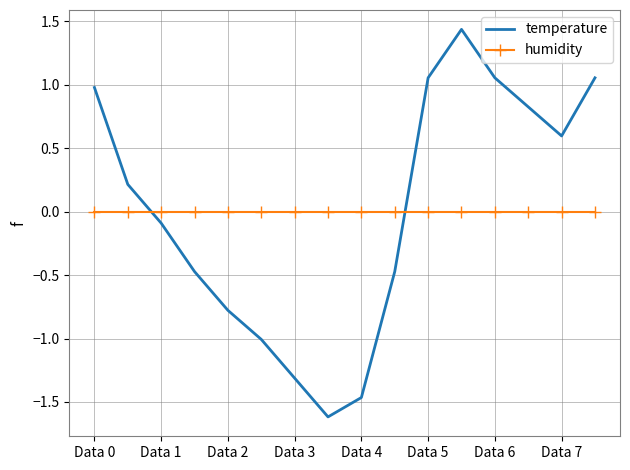

After their last crossing, which series has the higher values: temperature or humidity?

temperature